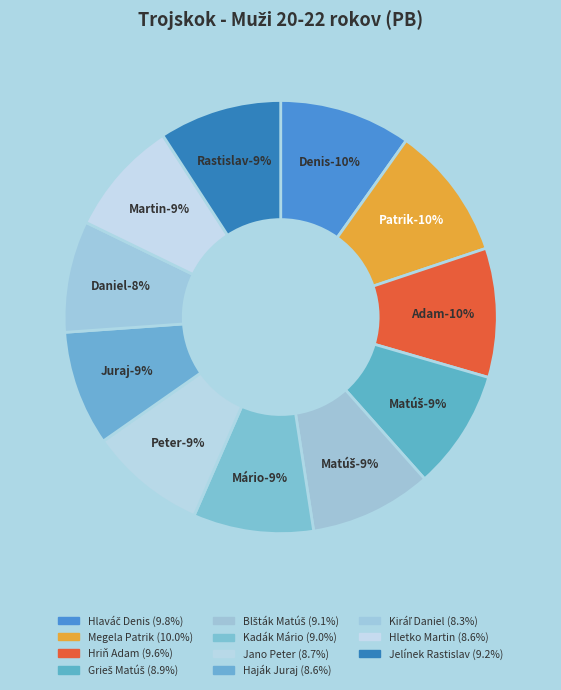

Between Jelínek Rastislav and Haják Juraj, which is larger?

Jelínek Rastislav